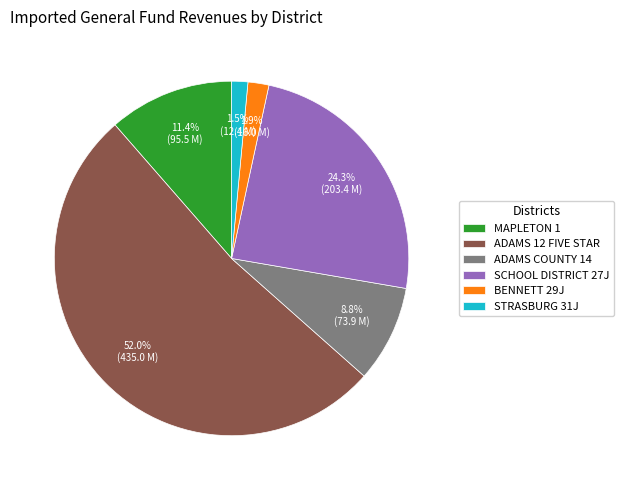

To the nearest percent, what is the difference between the largest and smallest slice percentages?

51%